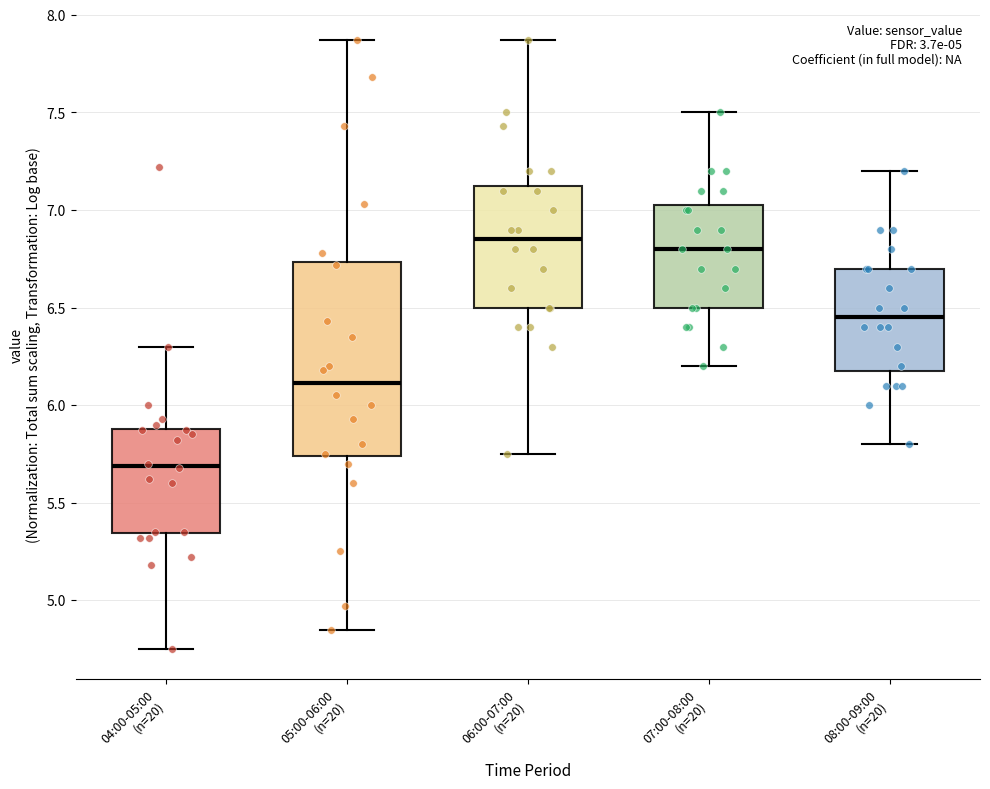

Which box is the tallest, from its lower edge to its upper edge?

05:00-06:00 (n=20)